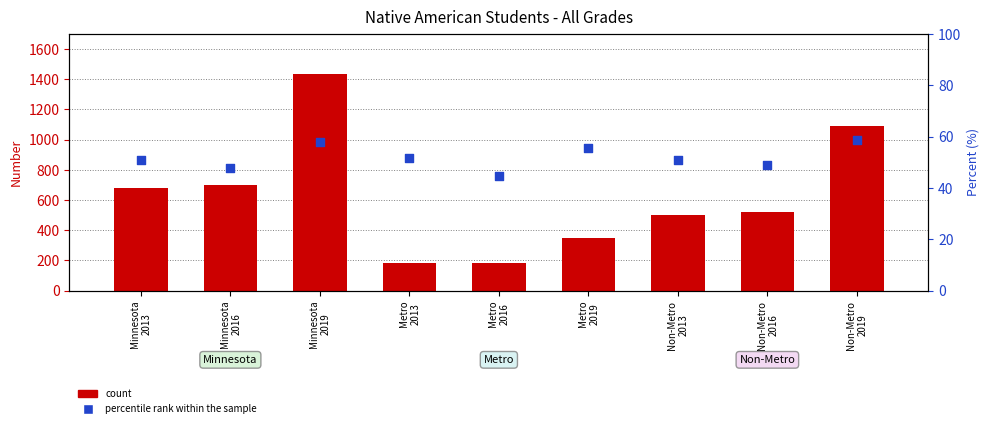

Which series reaches the minimum Y coordinate?

percentile rank within the sample